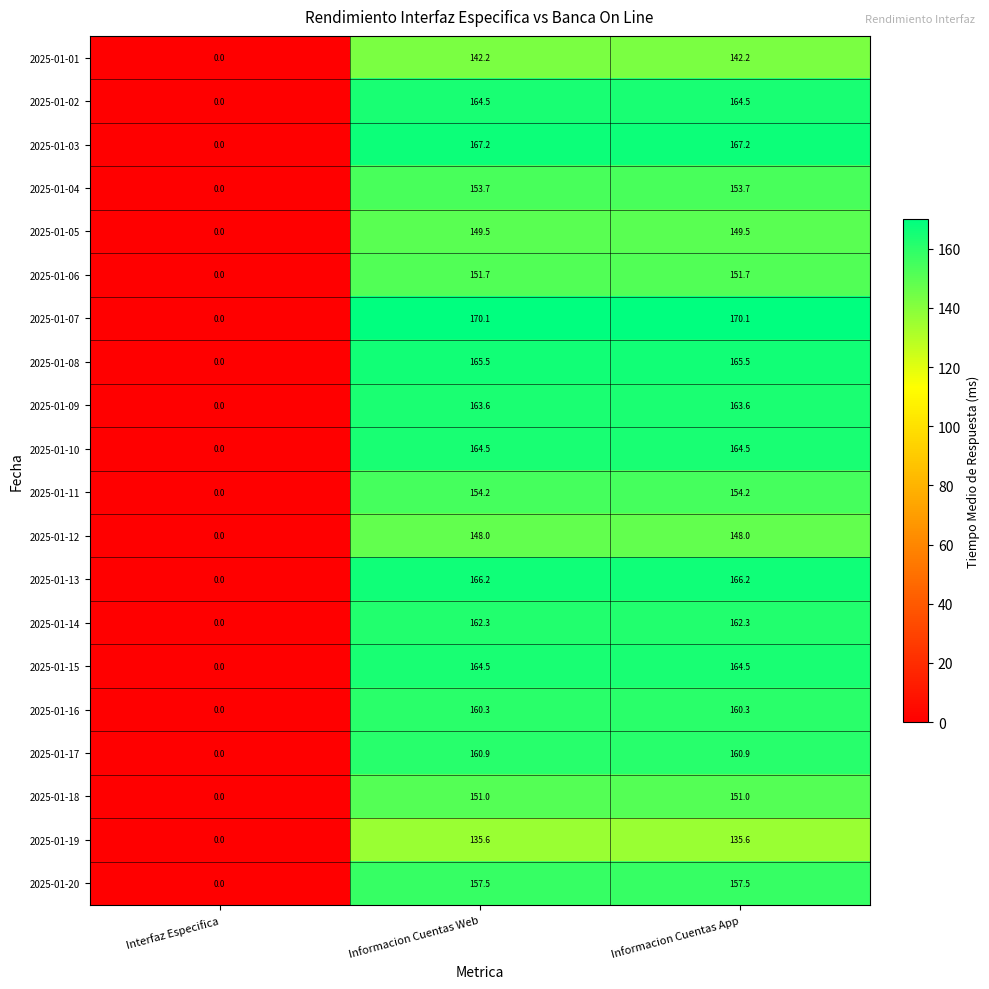

What value does the 2025-01-16 series have at Informacion Cuentas App?

160.3